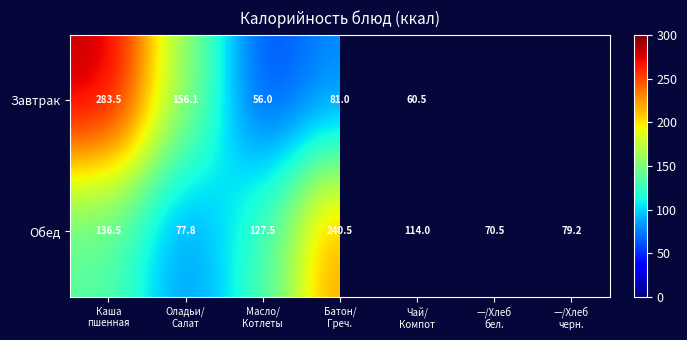

What is the lowest value of the Обед series?

70.5